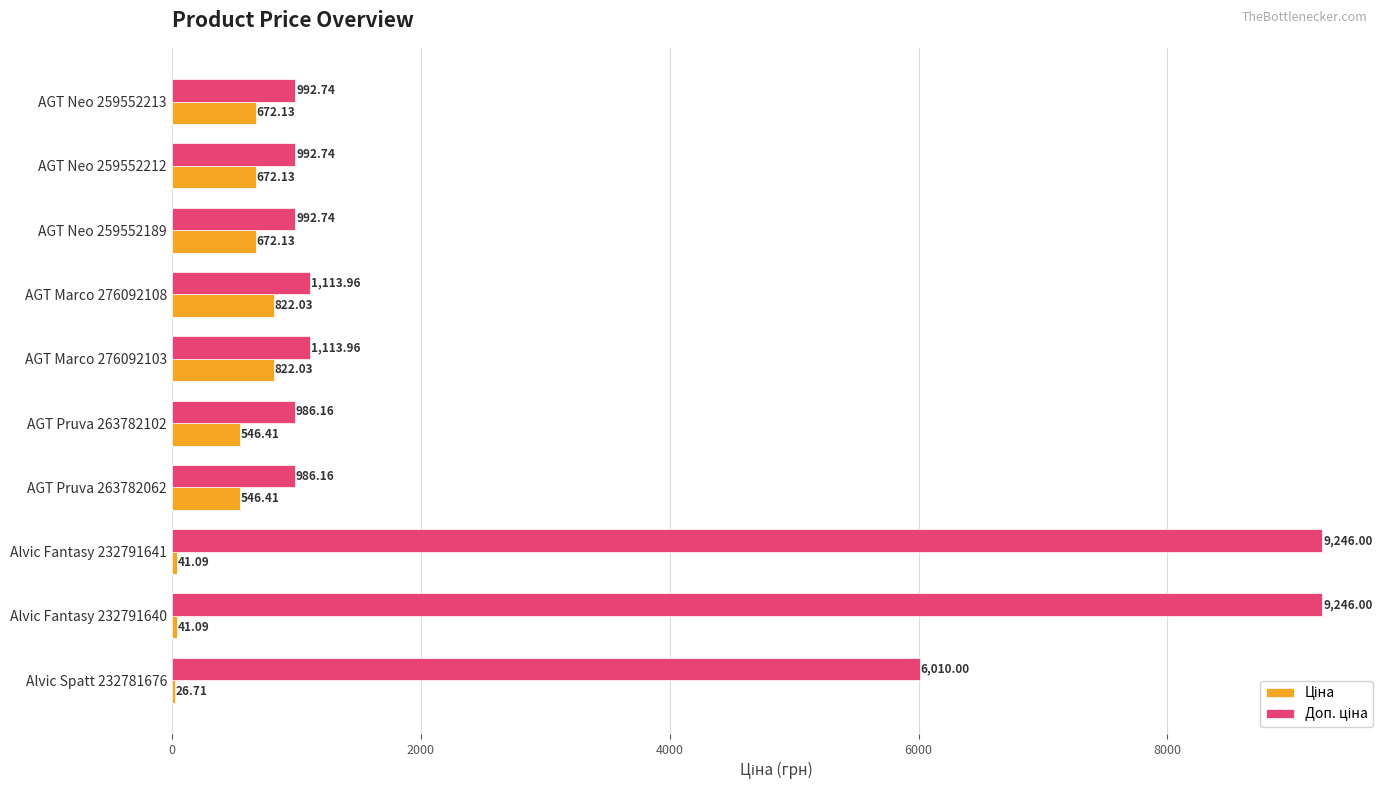

What is the total value across all series at AGT Marco 276092103?

1936.0